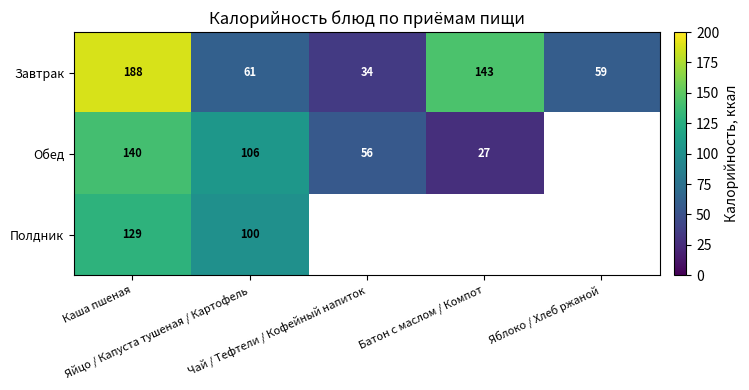

At how many categories does at least one series exceed 35?

5